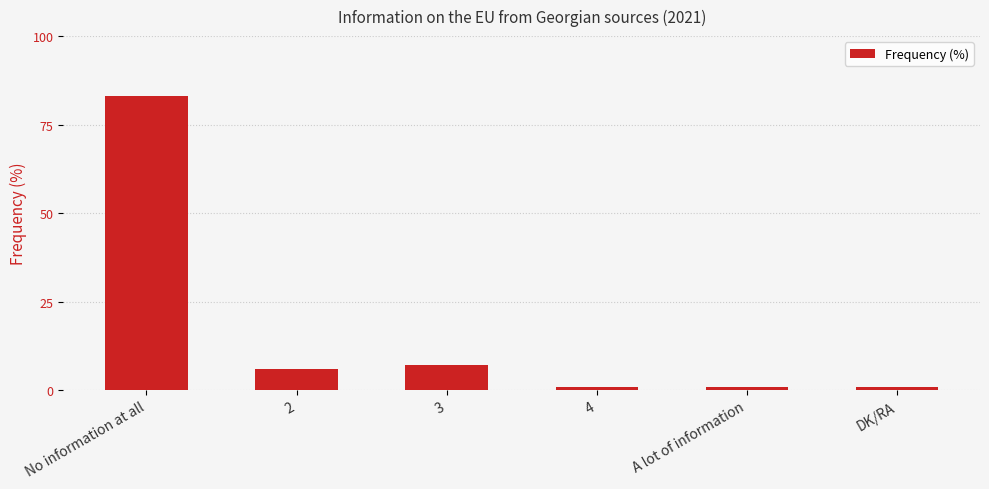

Count the number of categories in the chart.

6